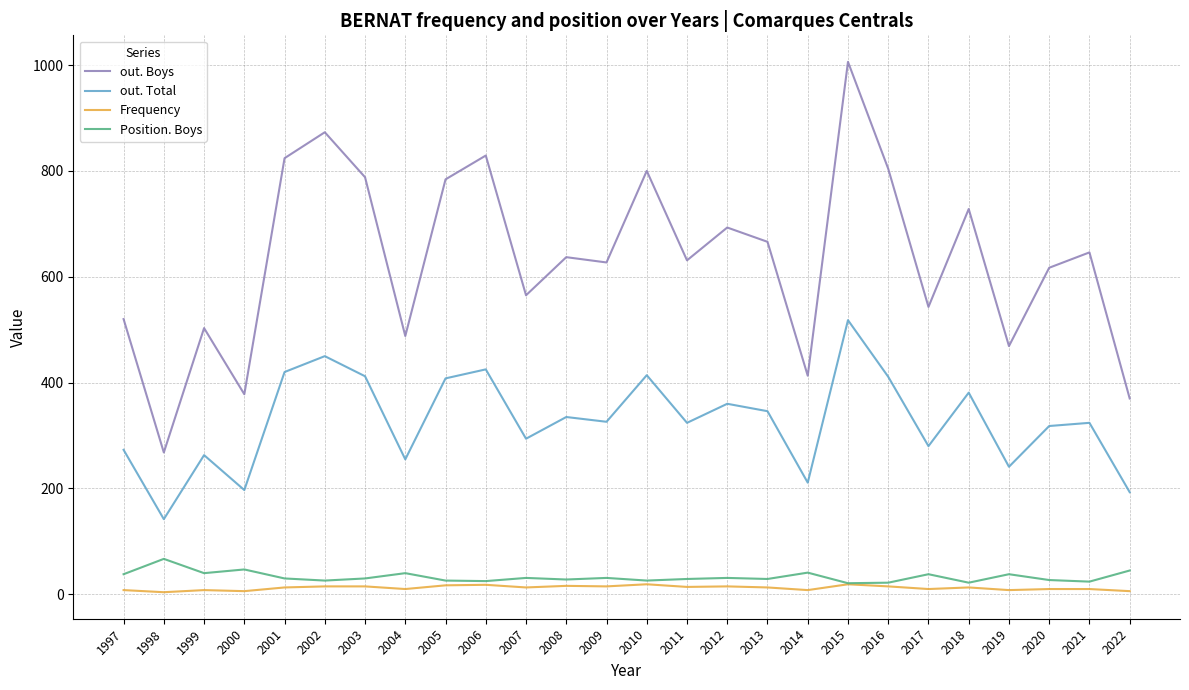

What is the difference between the highest and lowest values at 2015?

987